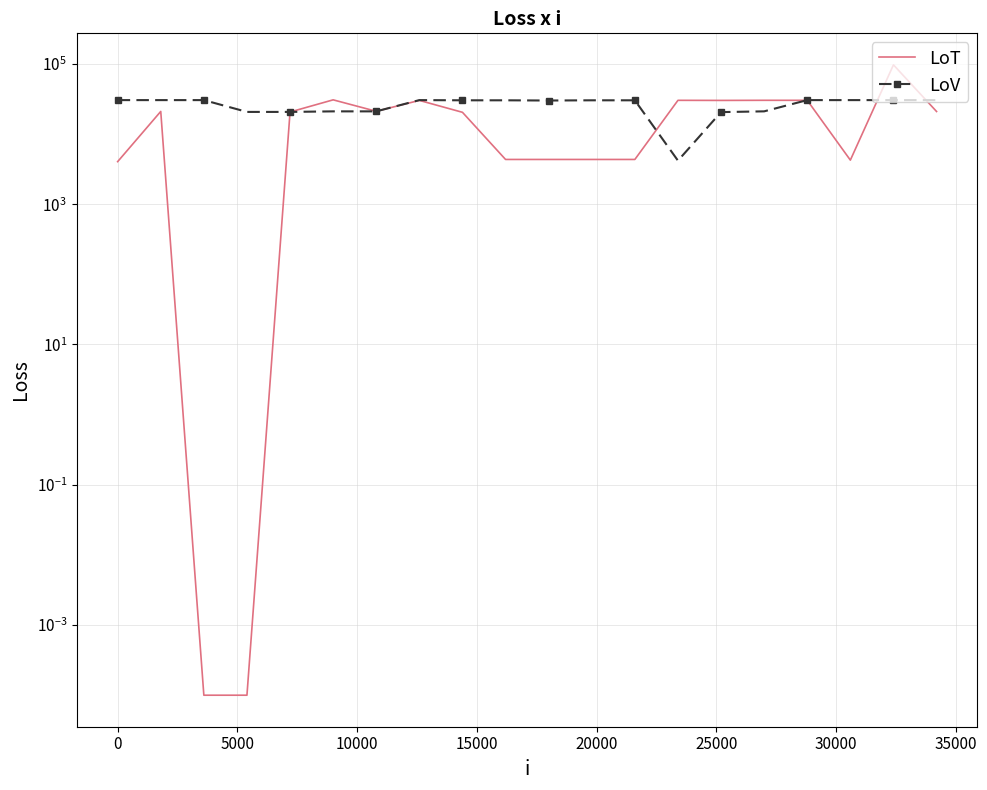

How many lines are shown in the chart?

2